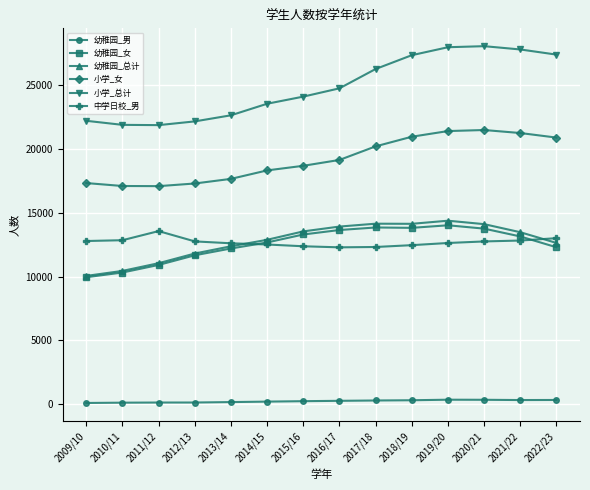

The value of 小学_总计 at 2018/19 is 43879. True or false?

False